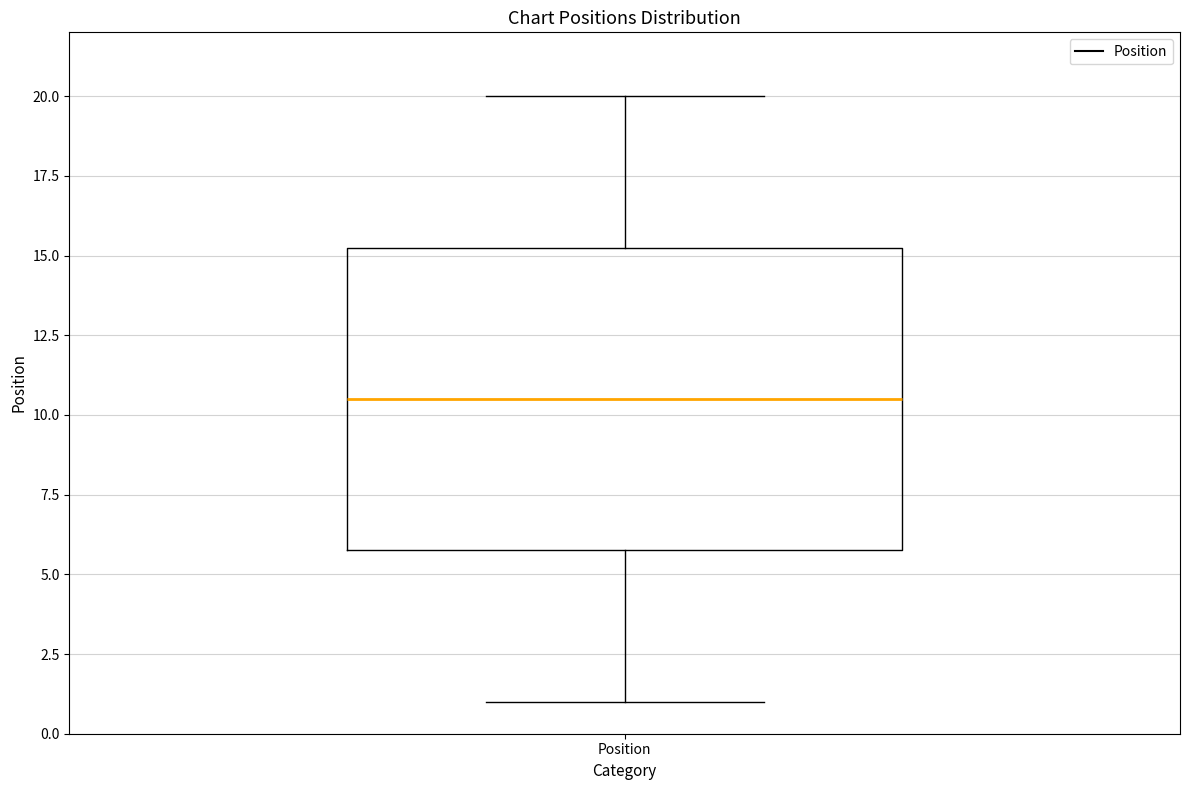

Where is the lower edge of the box for Position on the y-axis? The values are not printed on the chart, so give them approximately, as read against the axis.

6.0